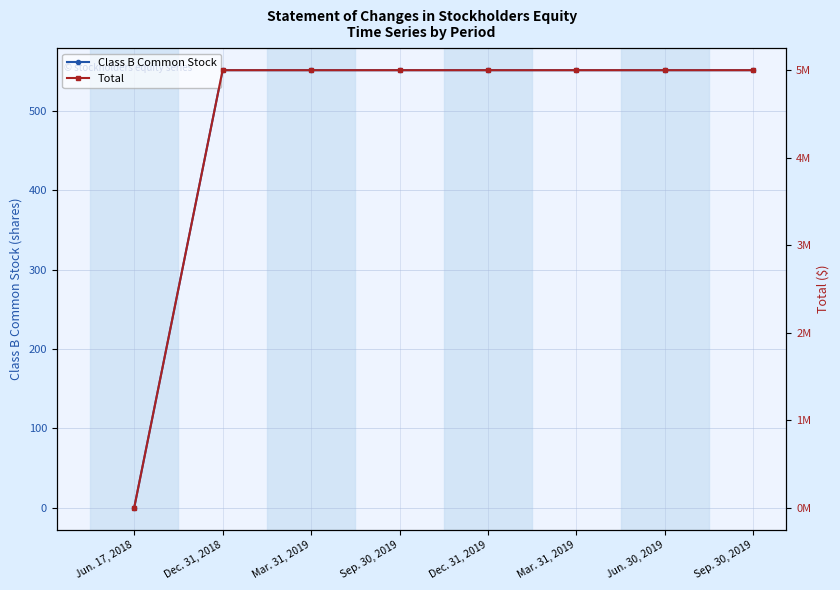

True or false: Class B Common Stock and Total cross at least once.

False